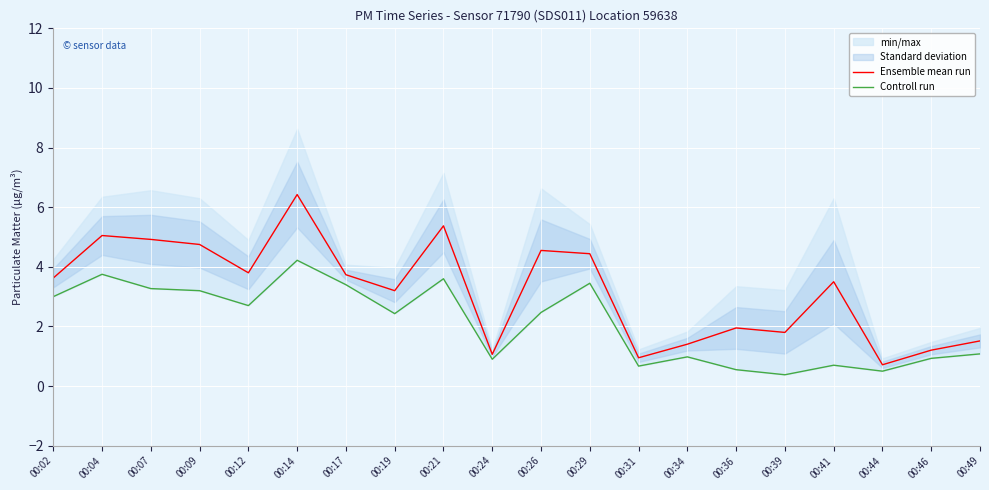

Where is Controll run nearest to the value 2?

00:19